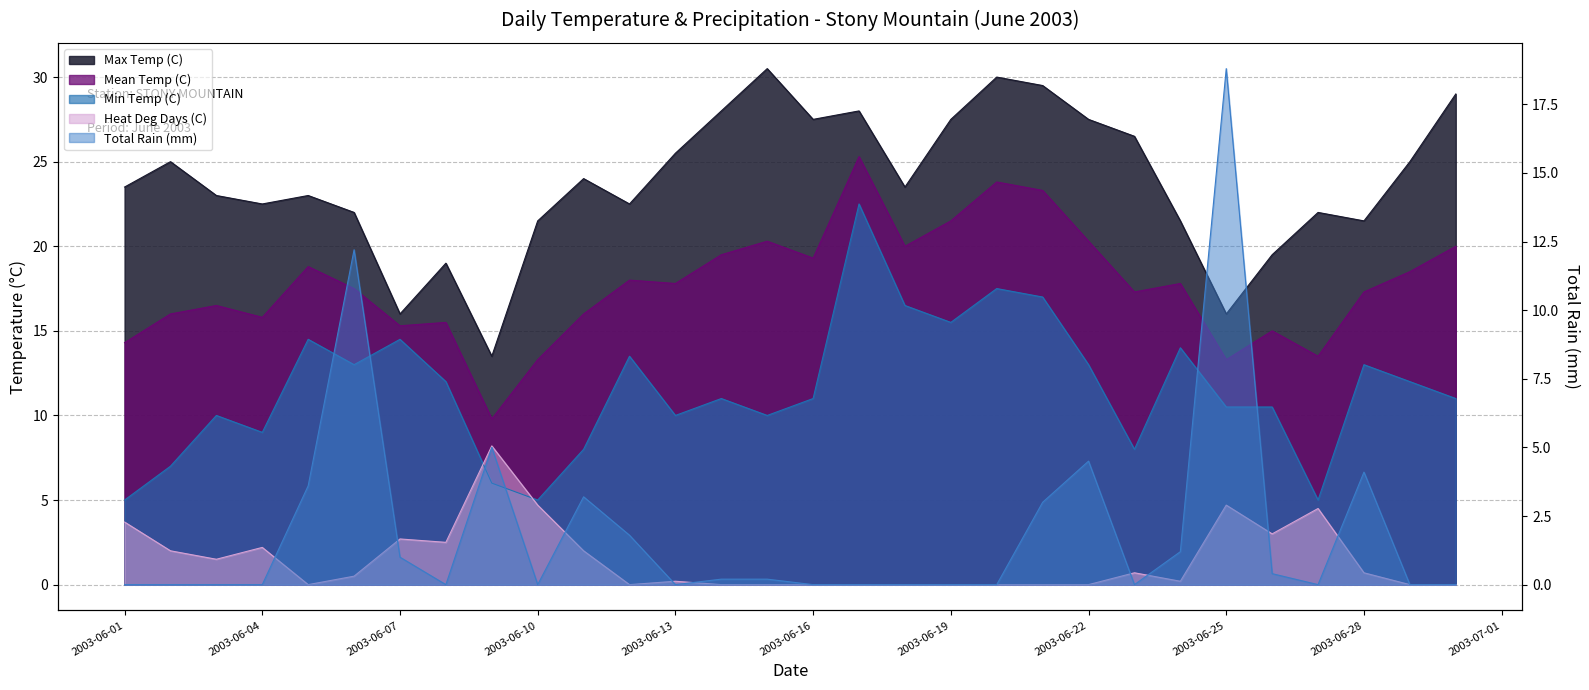

True or false: Max Temp (C) and Total Rain (mm) intersect in this chart.

True